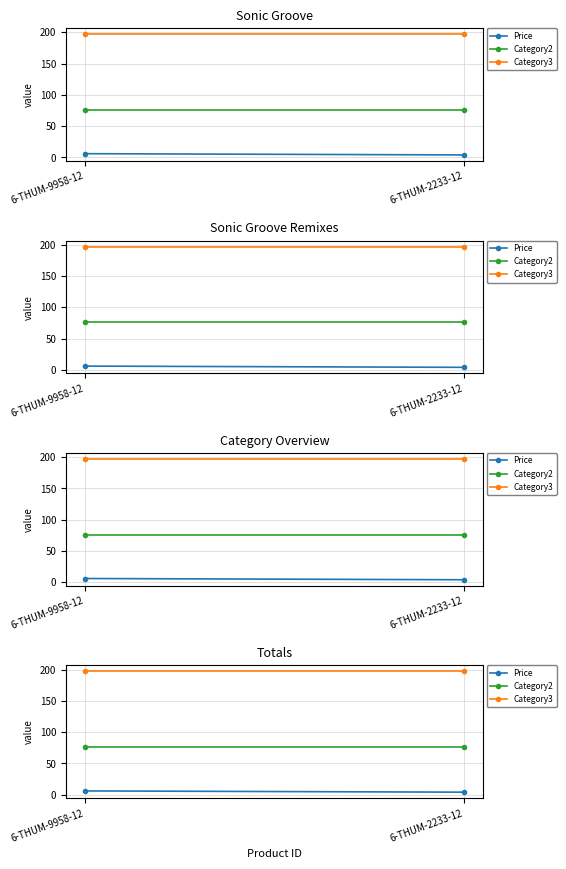

Which series has the largest total across all categories?

Category3